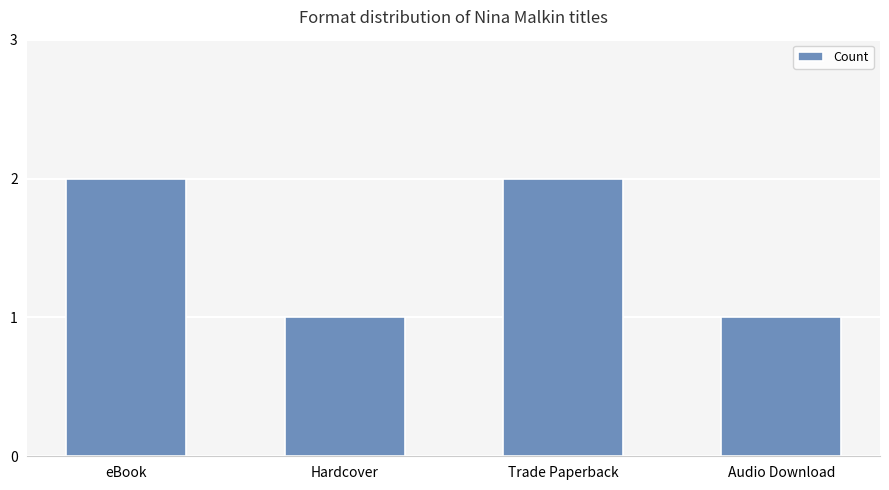

What position from the right is Hardcover?

3